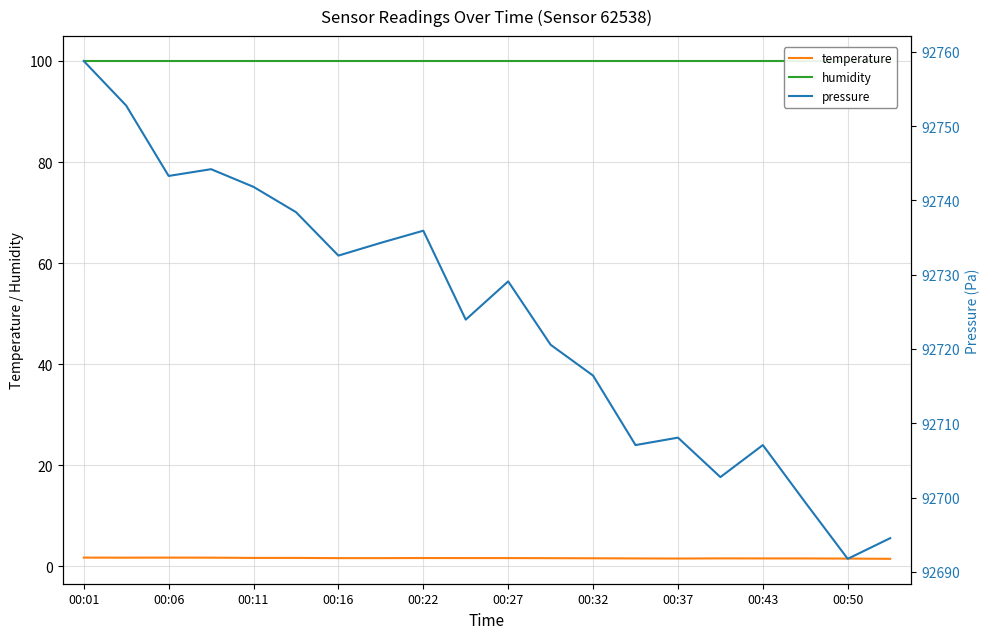

What is the value of the pressure point at the 19th from the left?

92691.8